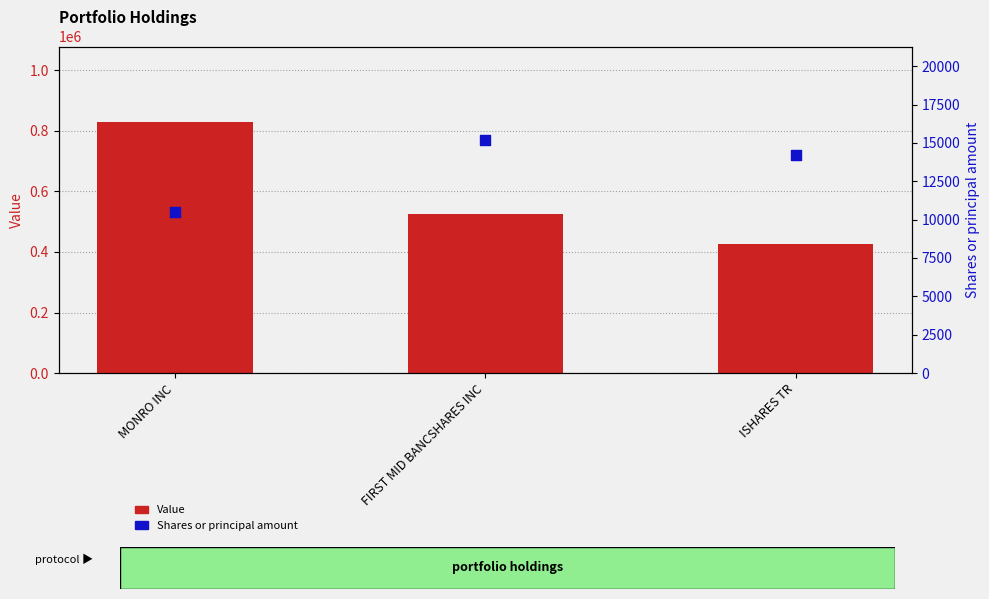

Which series has the widest spread of Y values?

Value